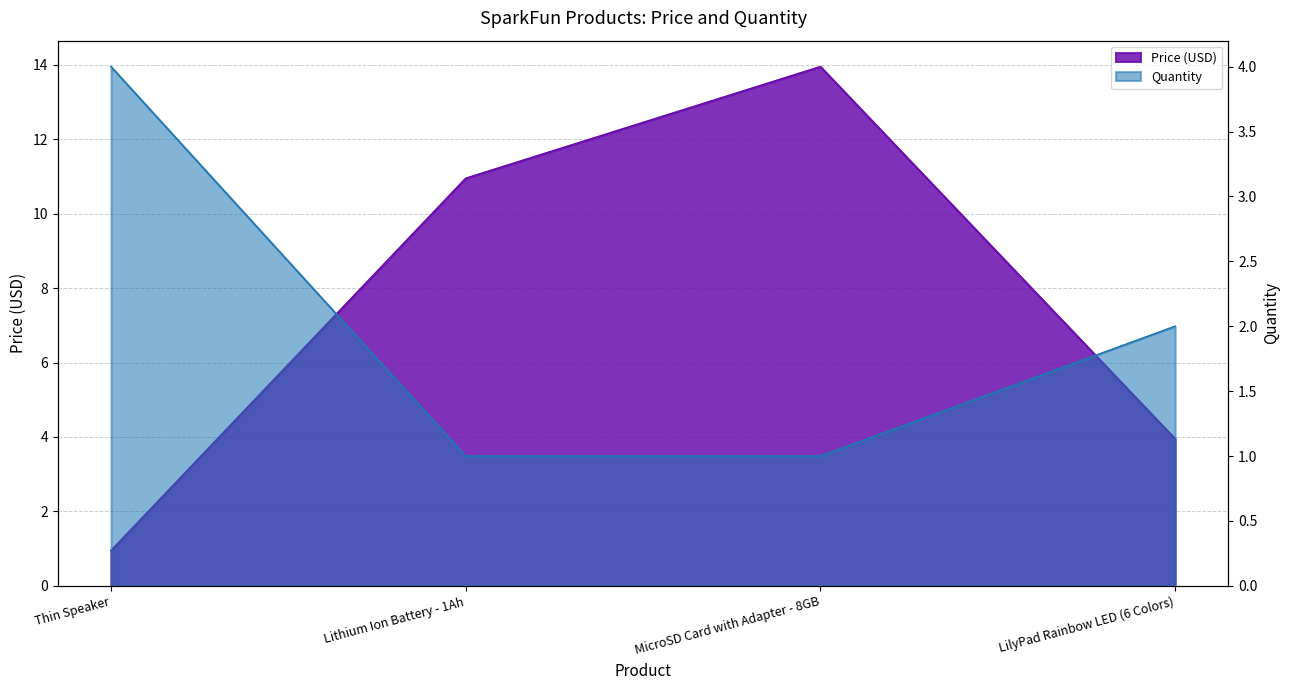

How many data points in Quantity are above 2?

1